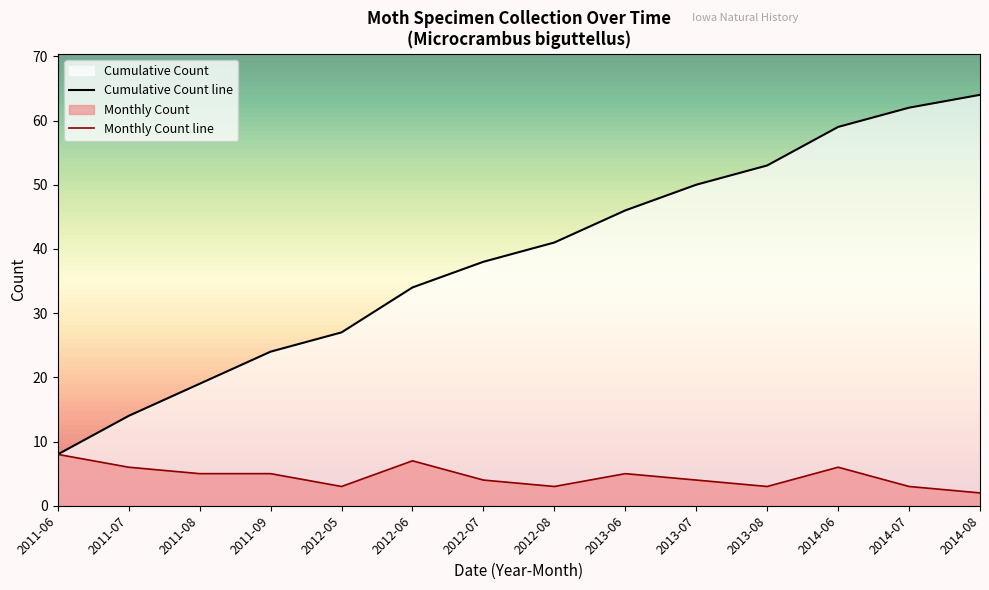

True or false: Count and Cumulative Count intersect in this chart.

False